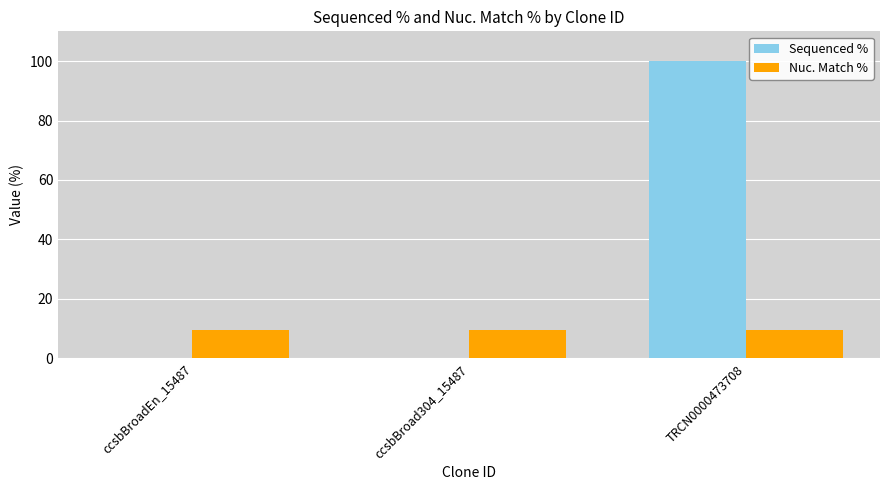

The Sequenced % series shows 0.0 at ccsbBroad304_15487. True or false?

True